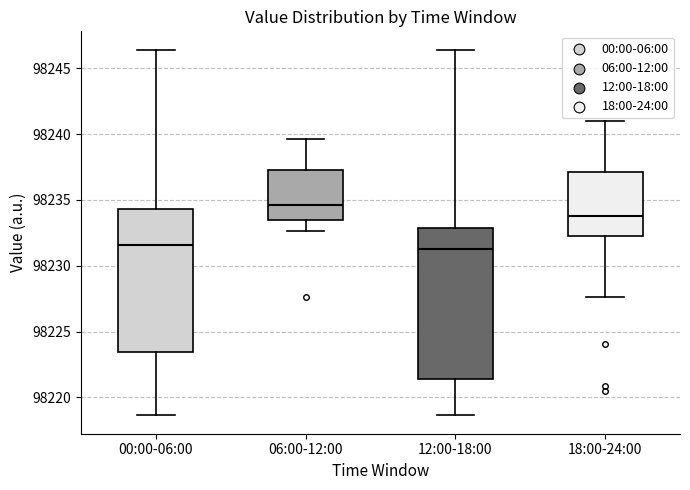

Reading left to right, read every box against the y-axis: the position of its median line, the range the box covers, and the ends of its whiskers. The values are not printed on the chart, so give them approximately, as read against the axis.

00:00-06:00: median 98231.5, box 98223.5 to 98234.5, whiskers 98218.5 to 98246.5
06:00-12:00: median 98234.5, box 98233.5 to 98237.5, whiskers 98232.5 to 98239.5
12:00-18:00: median 98231.5, box 98221.5 to 98233.0, whiskers 98218.5 to 98246.5
18:00-24:00: median 98234.0, box 98232.5 to 98237.0, whiskers 98227.5 to 98241.0